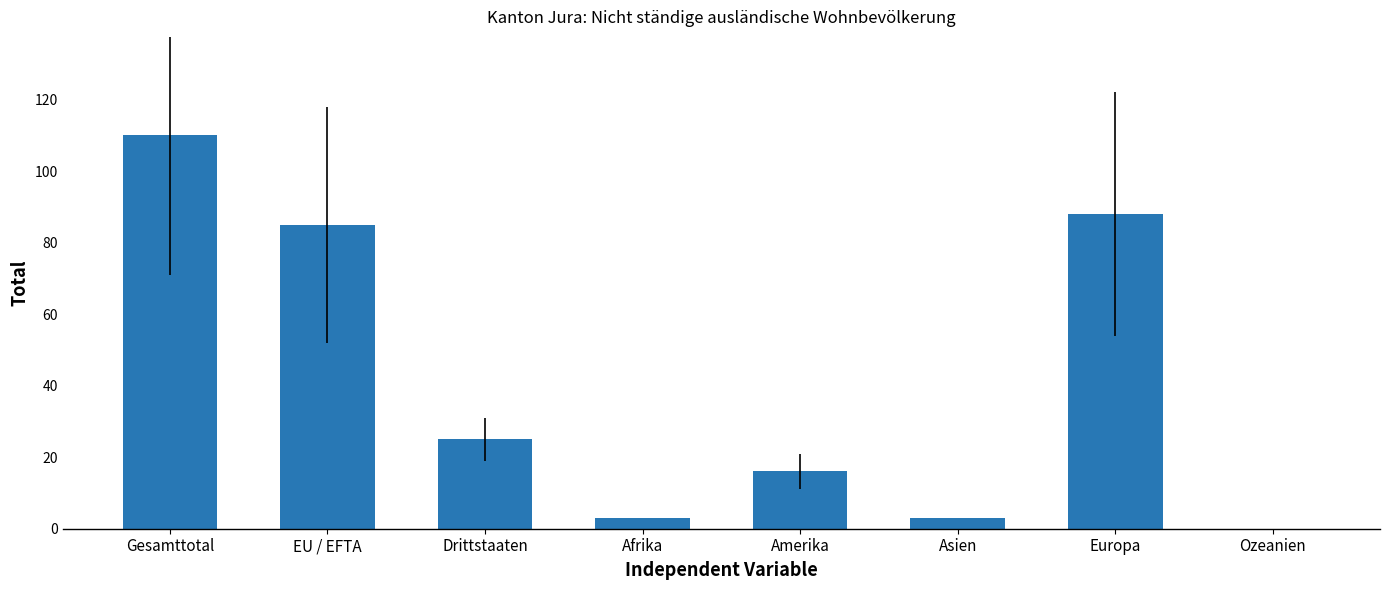

Are the bars horizontal?

No